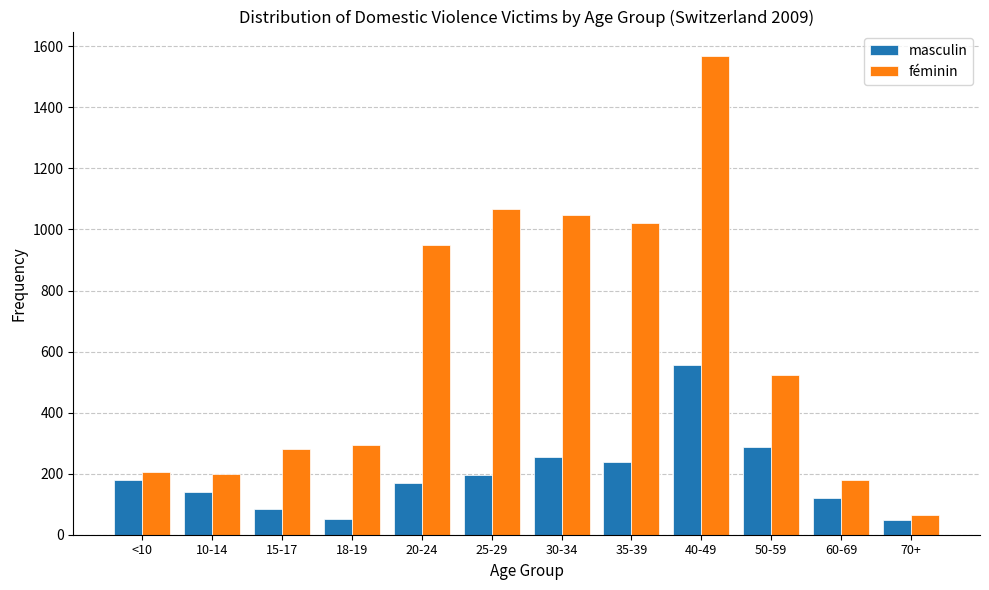

The value of masculin at <10 is 178. True or false?

True